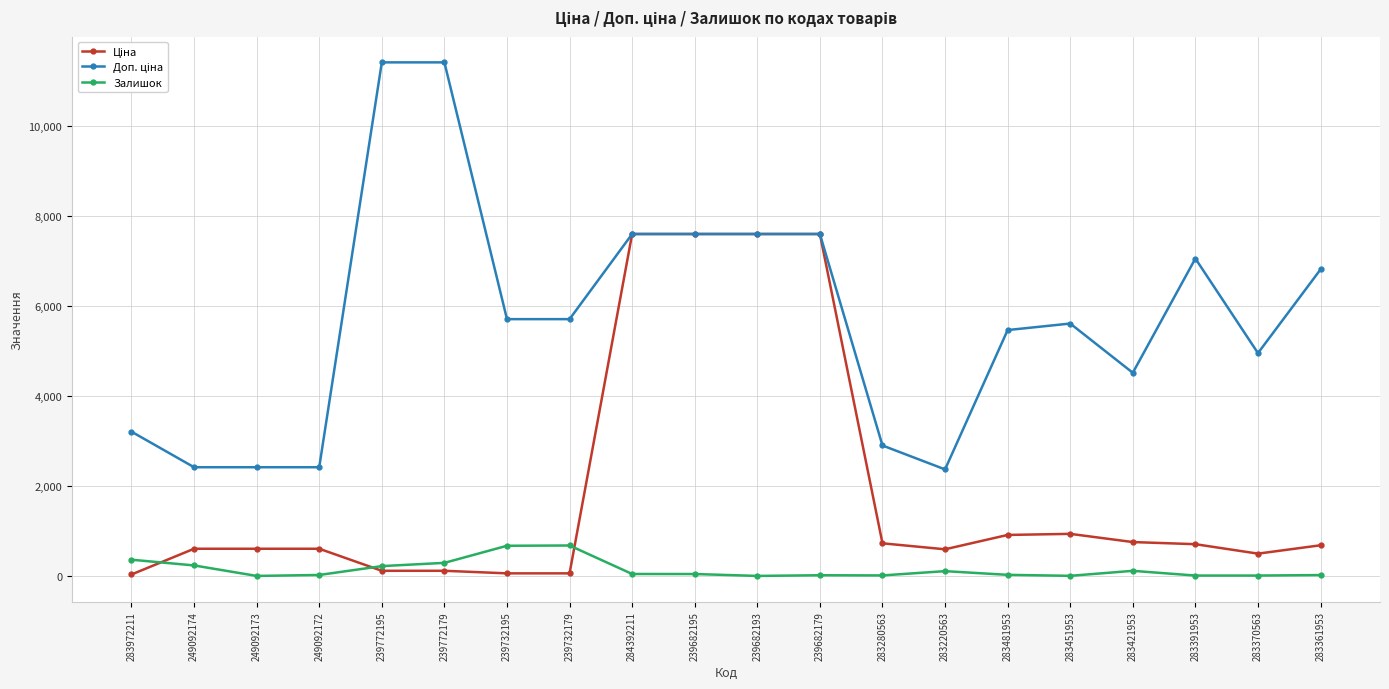

What is the maximum value shown in the chart?

11410.0